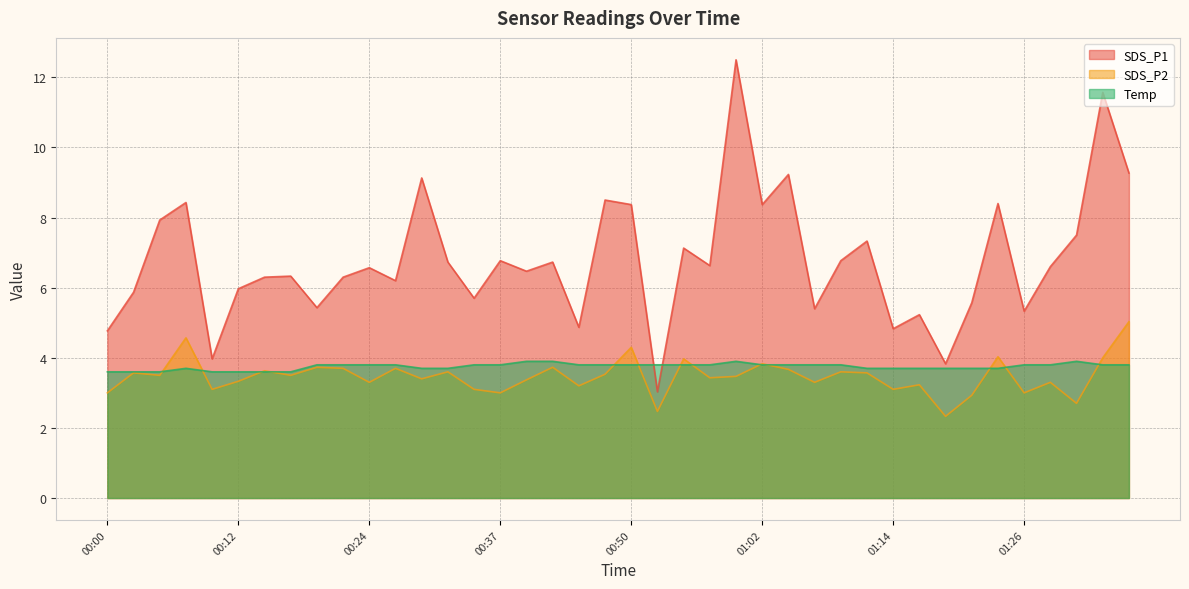

What is the label of the 12th point from the right?

01:09